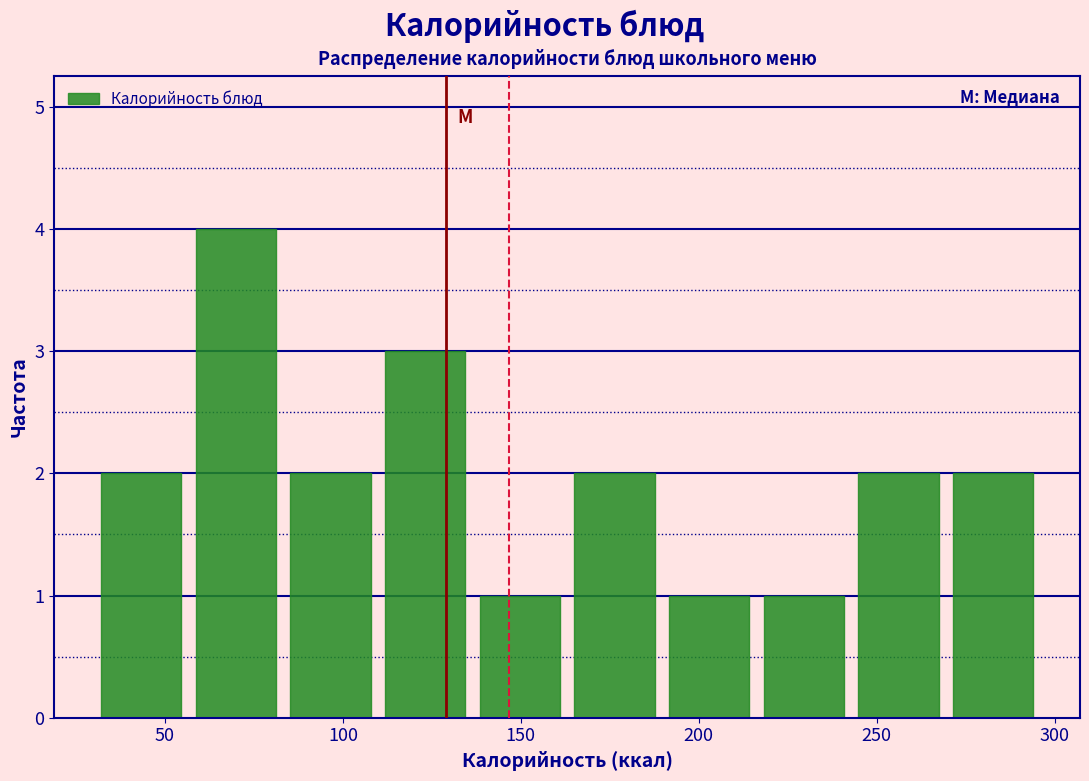

Reading left to right, transcribe this chart: for each bar, give the range it covers on the x-axis and its height. Neither the bar edges nor the heights are printed on the chart, so give them approximately, as read against the axes.

30 to 55: 2
55 to 85: 4
85 to 110: 2
110 to 135: 3
135 to 165: 1
165 to 190: 2
190 to 215: 1
215 to 245: 1
245 to 270: 2
270 to 295: 2